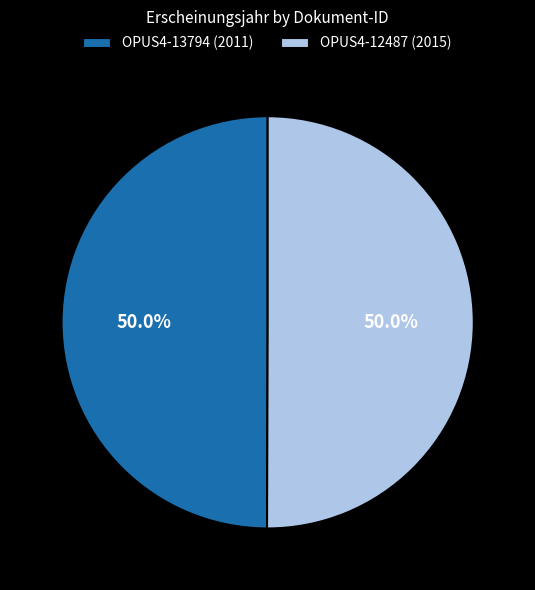

How many segments does this pie chart have?

2